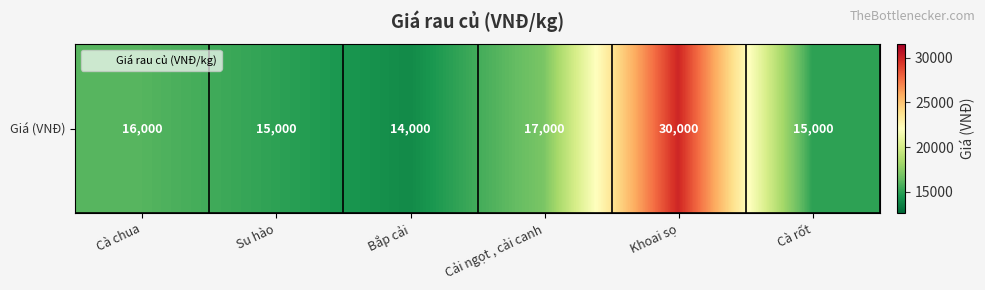

What is the change in value from Cà chua to Bắp cải?

-2000